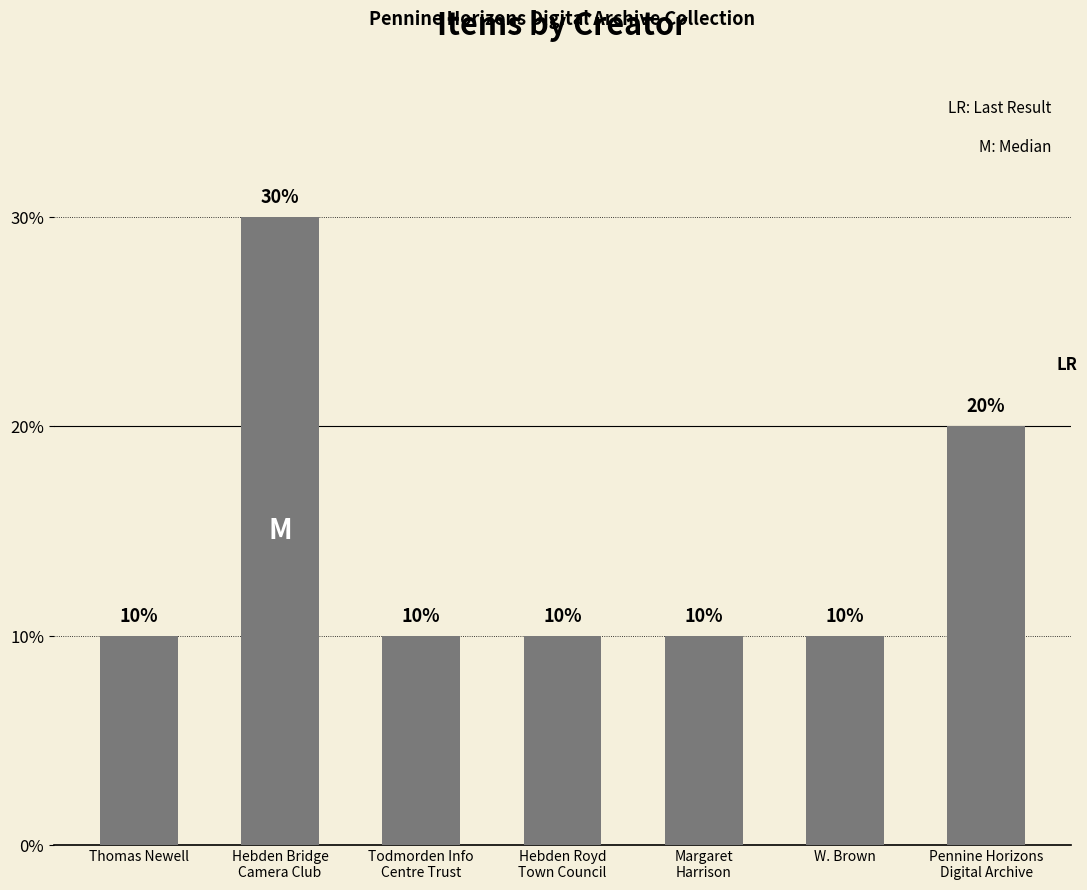

The chart shows a value of 18 at Margaret
Harrison. True or false?

False